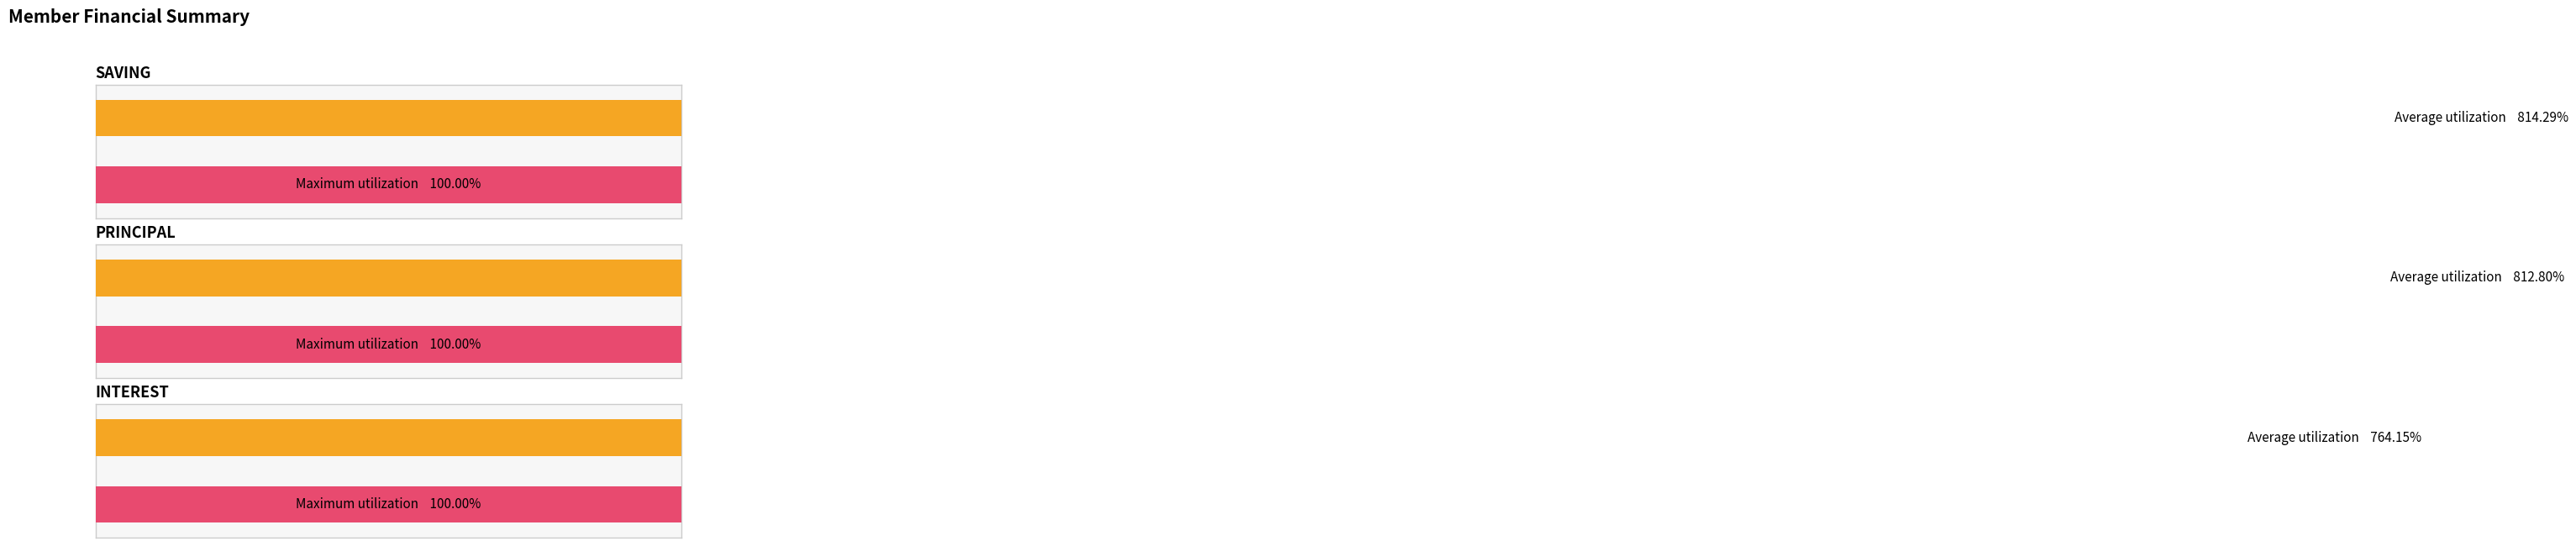

At Abbo Jane, list the series in order from largest to smallest.

SAVING, PRINCIPAL, INTEREST